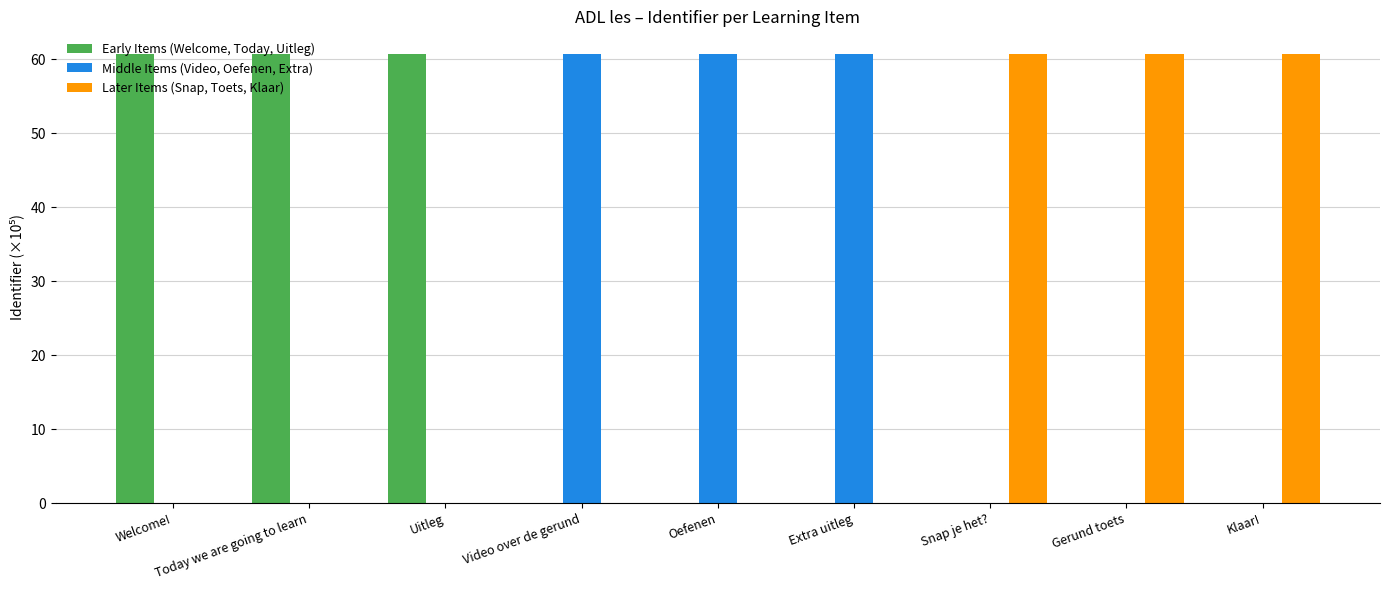

The Middle Items (Video, Oefenen, Extra) series shows -39.9 at Klaar!. True or false?

False